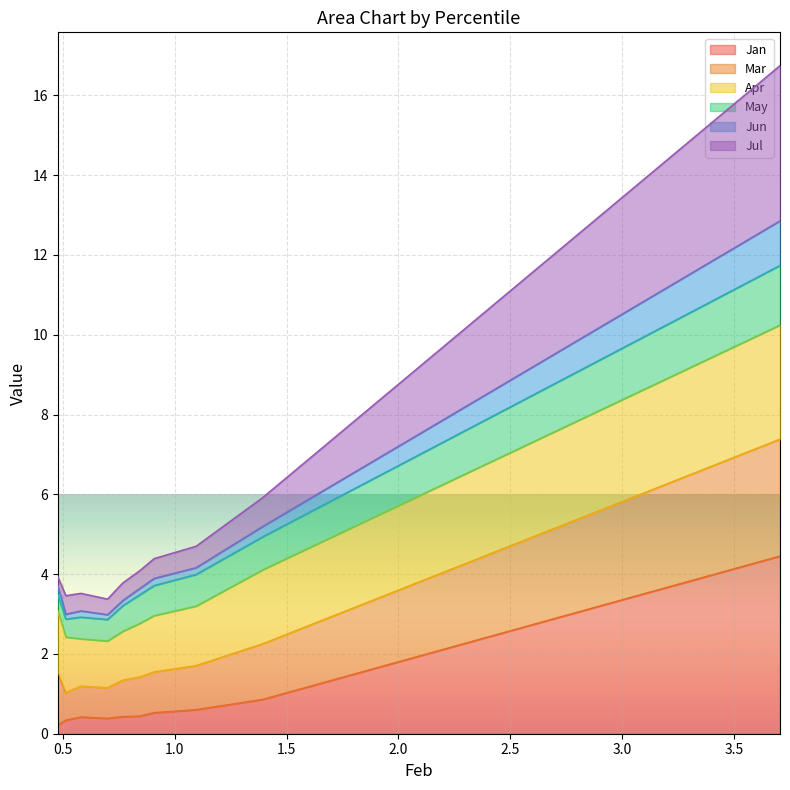

What is the sum of the Jun values at pct15 and pct75?

3.4